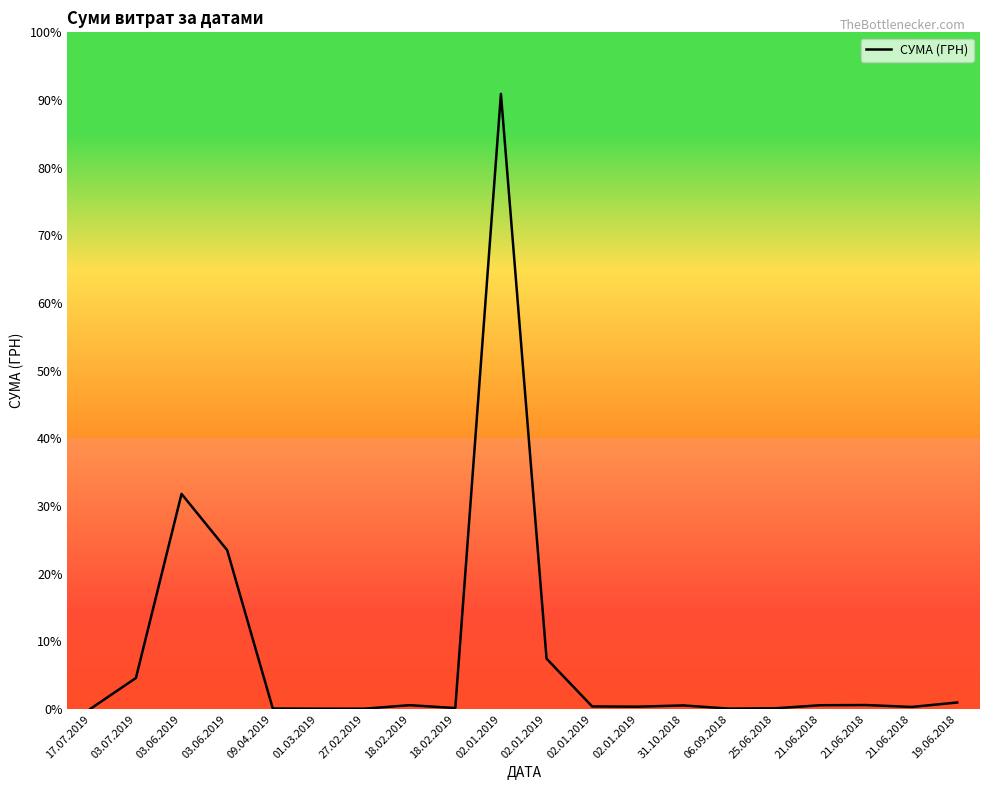

Rank the categories by value from lowest to highest.

17.07.2019, 27.02.2019, 01.03.2019, 06.09.2018, 09.04.2019, 25.06.2018, 18.02.2019, 21.06.2018, 02.01.2019, 02.01.2019, 31.10.2018, 21.06.2018, 18.02.2019, 21.06.2018, 19.06.2018, 03.07.2019, 02.01.2019, 03.06.2019, 03.06.2019, 02.01.2019